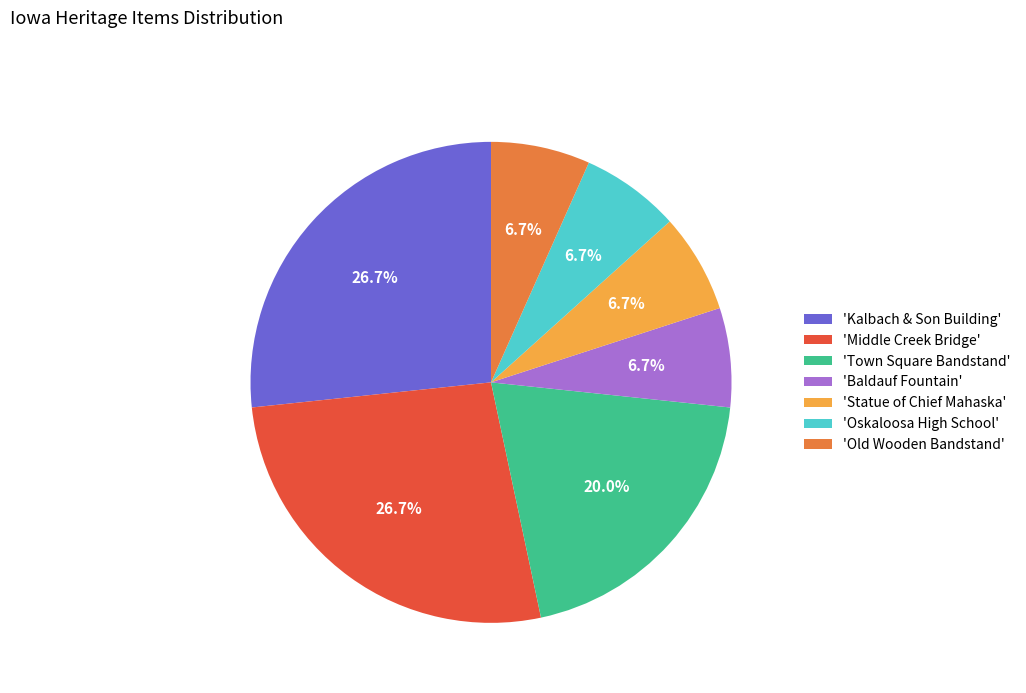

Does 'Town Square Bandstand' account for over 50% of the chart?

No